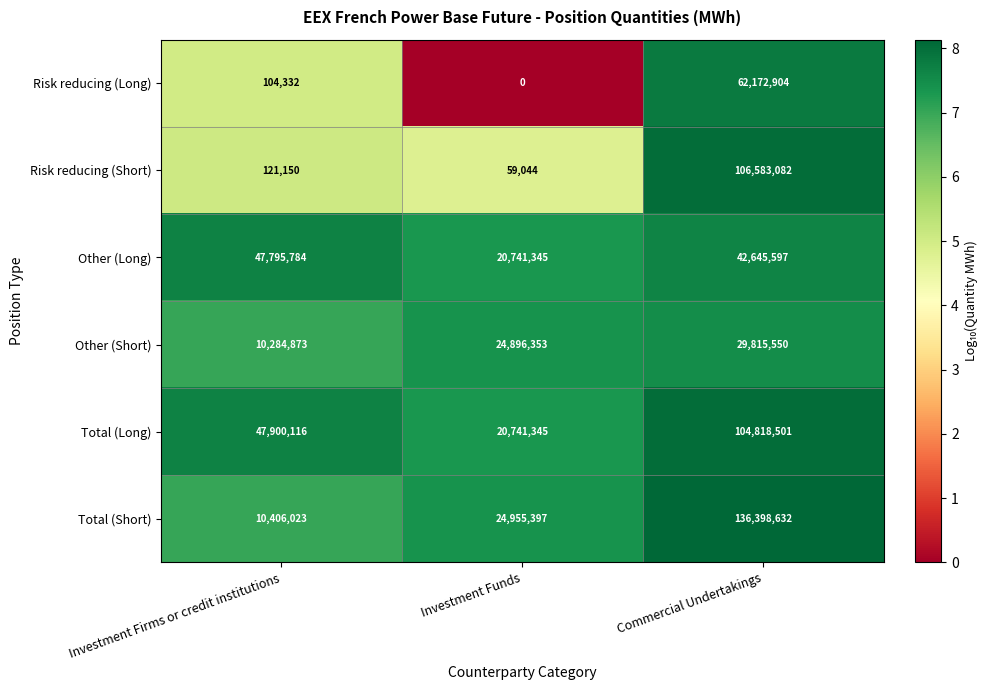

Rank the categories by Risk reducing (Short) value from highest to lowest.

Commercial Undertakings, Investment Firms or credit institutions, Investment Funds